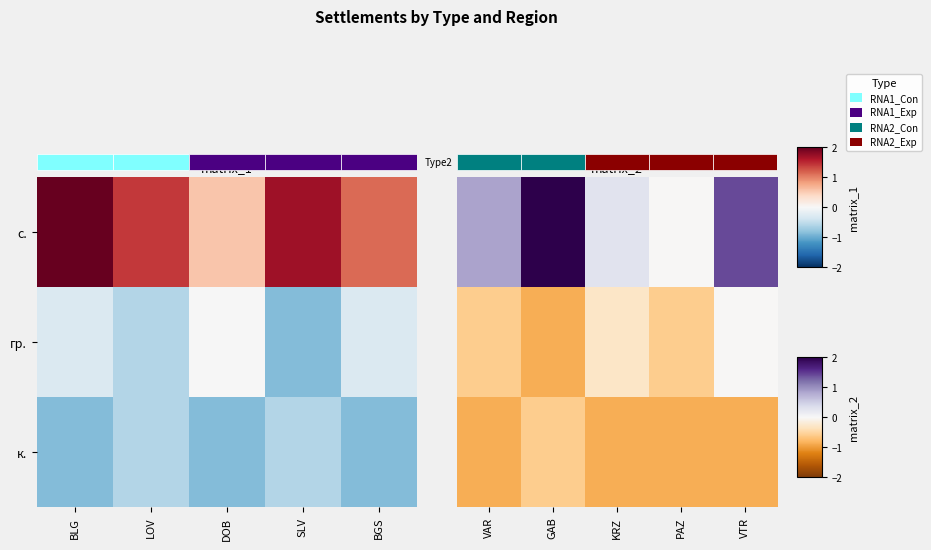

Rank the series at VTR from highest to lowest value.

с., гр., к.